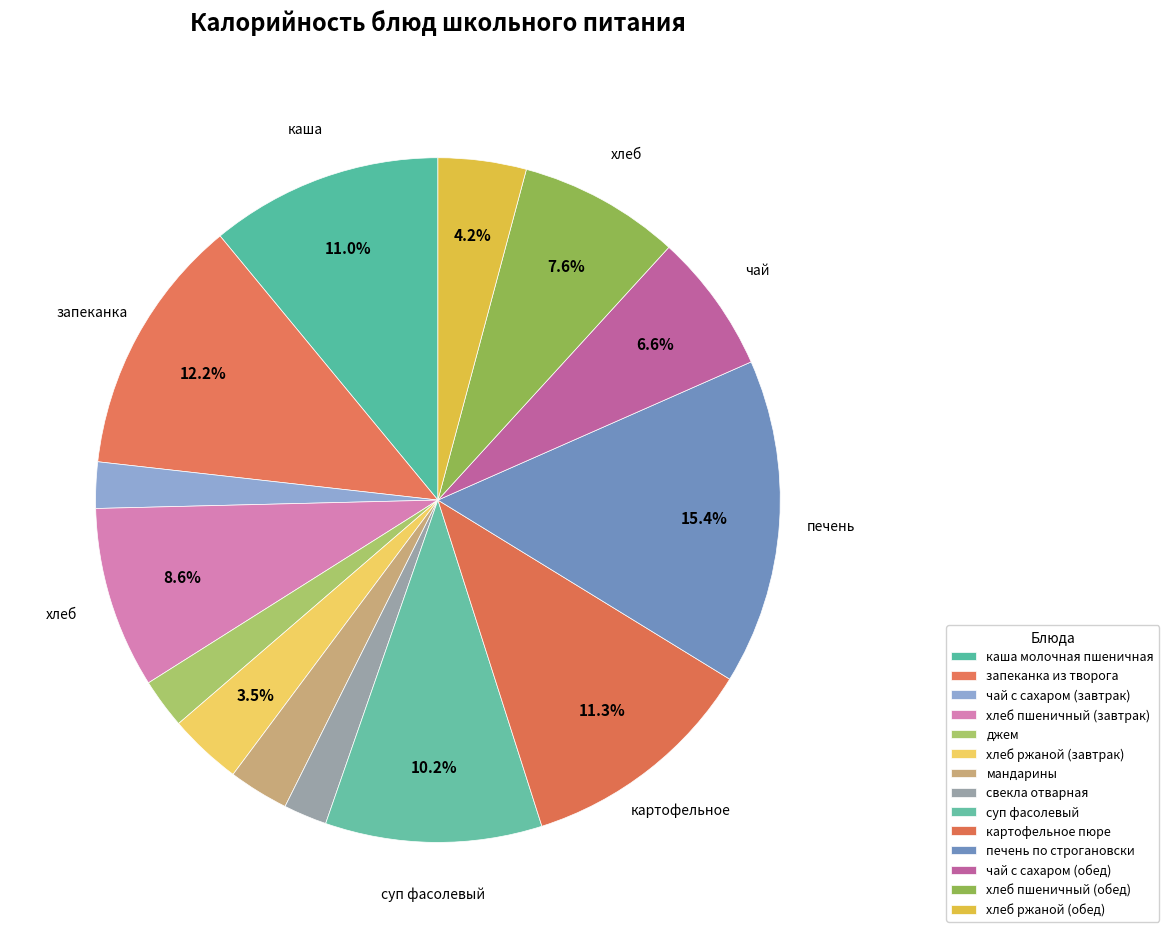

To the nearest percent, what percentage of the pie is запеканка из творога?

12%